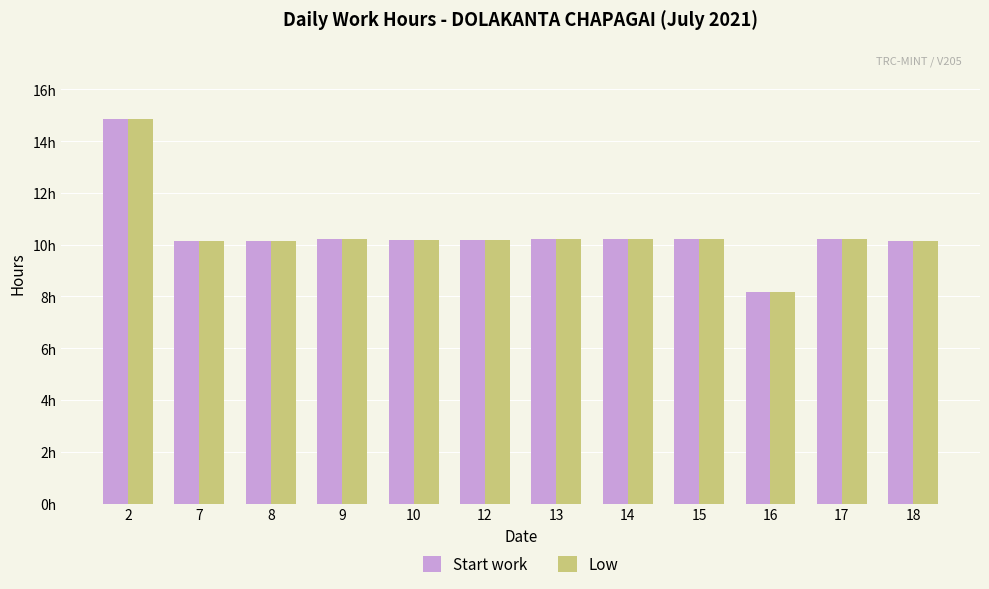

Is it true that Low equals 10.2 at 7?

True